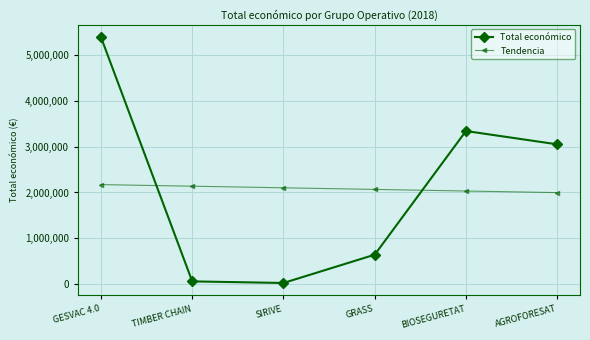

At which category does Total económico reach its first local peak?

BIOSEGURETAT